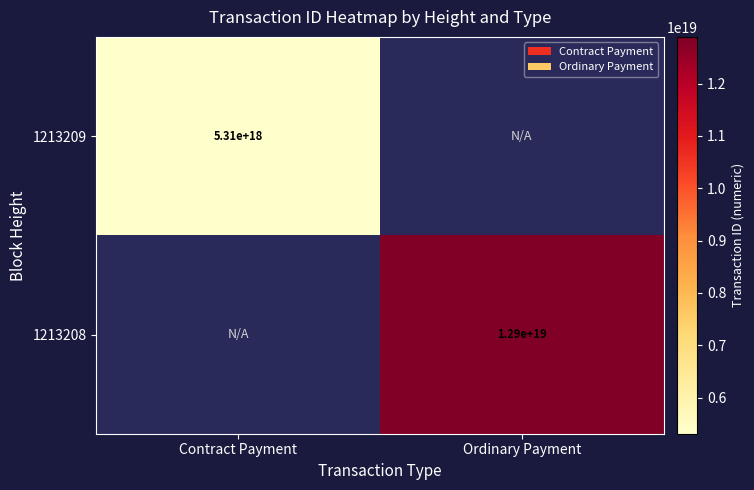

What is the greatest value displayed?

12891633463474251776.0